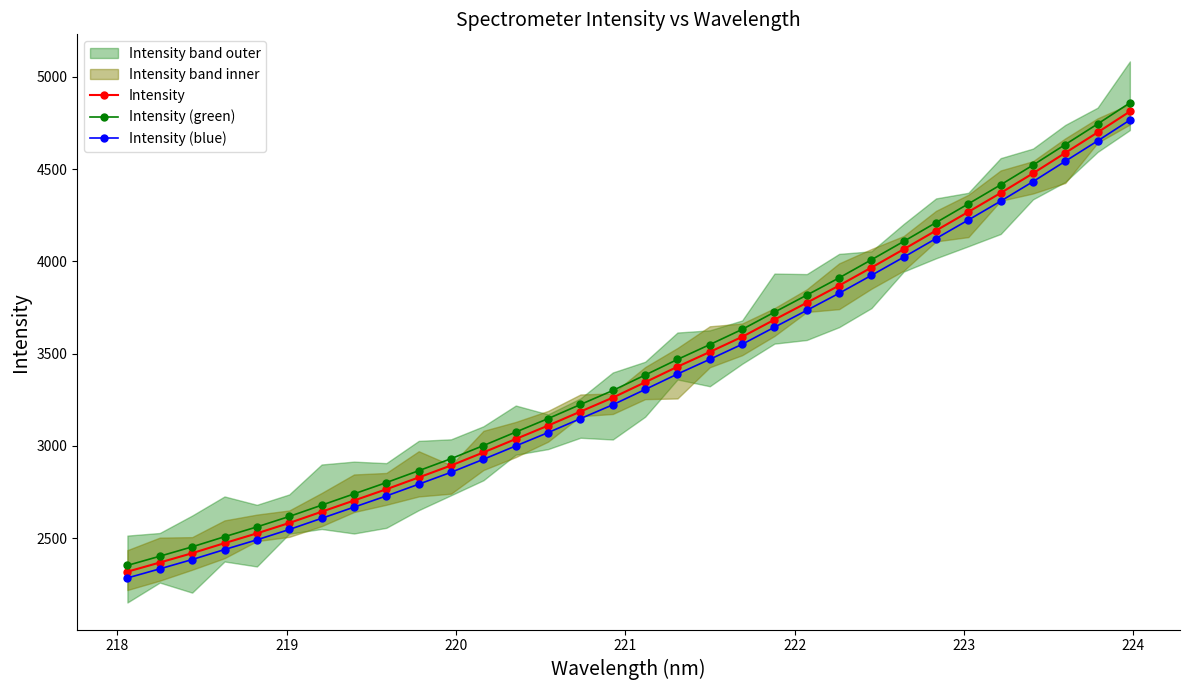

True or false: Intensity (green) and Intensity (blue) intersect in this chart.

False